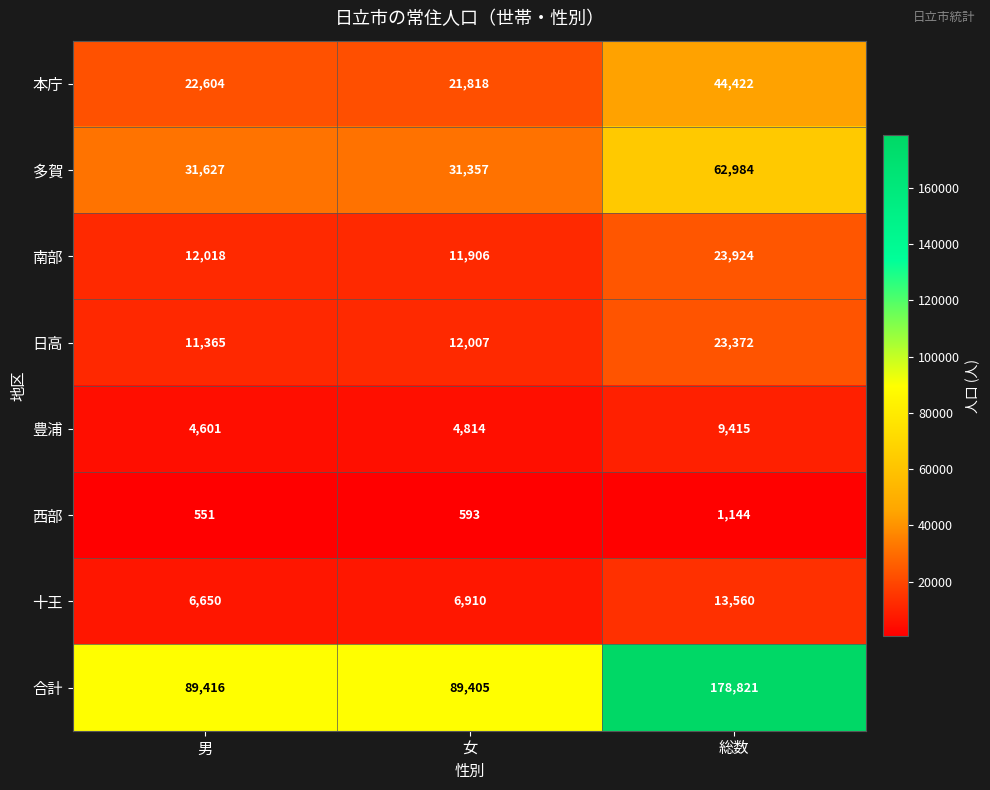

Reading left to right, transcribe all the data shown in this chart.

本庁: 22604	21818	44422
多賀: 31627	31357	62984
南部: 12018	11906	23924
日高: 11365	12007	23372
豊浦: 4601	4814	9415
西部: 551	593	1144
十王: 6650	6910	13560
合計: 89416	89405	178821